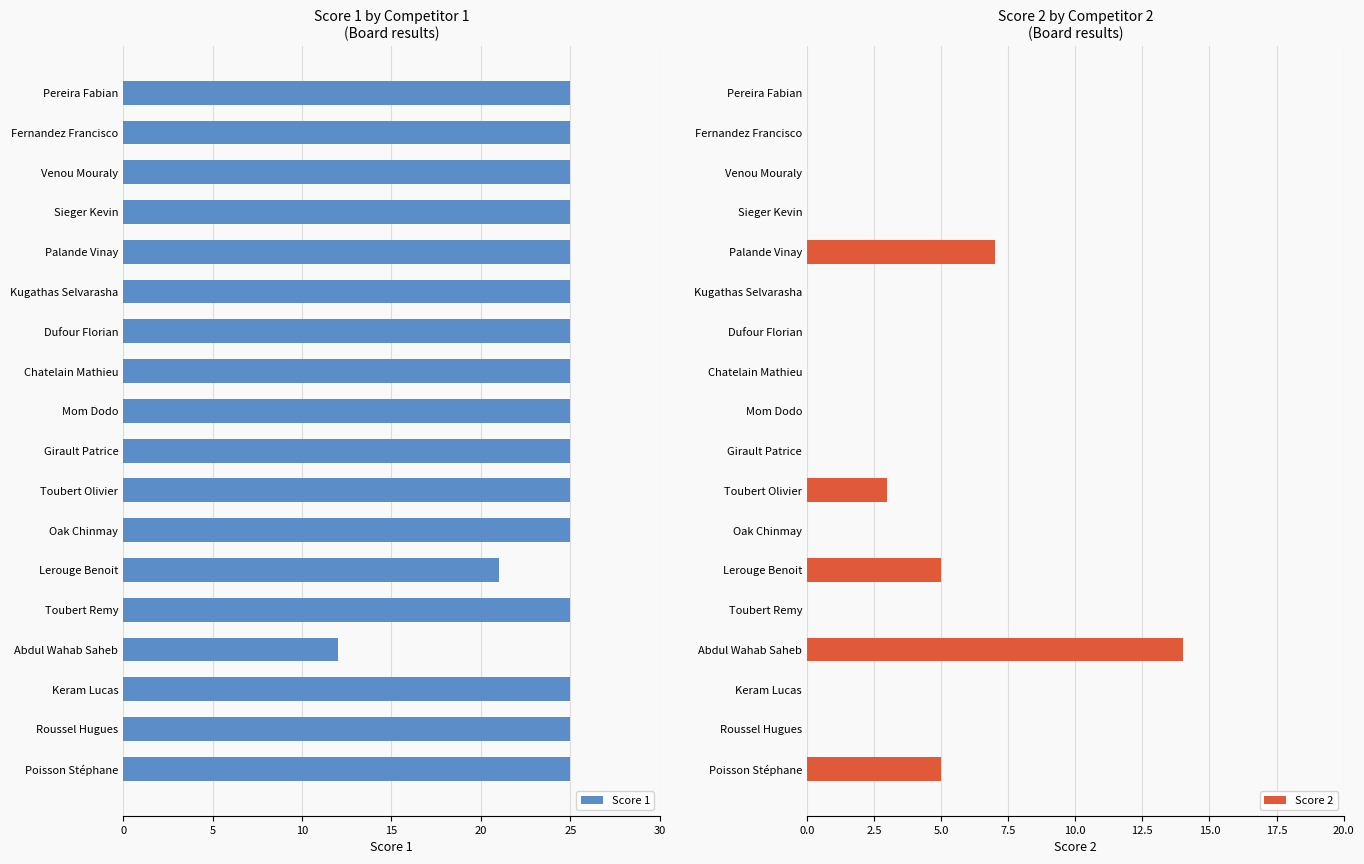

What are all the series names shown in the legend?

Score 1, Score 2